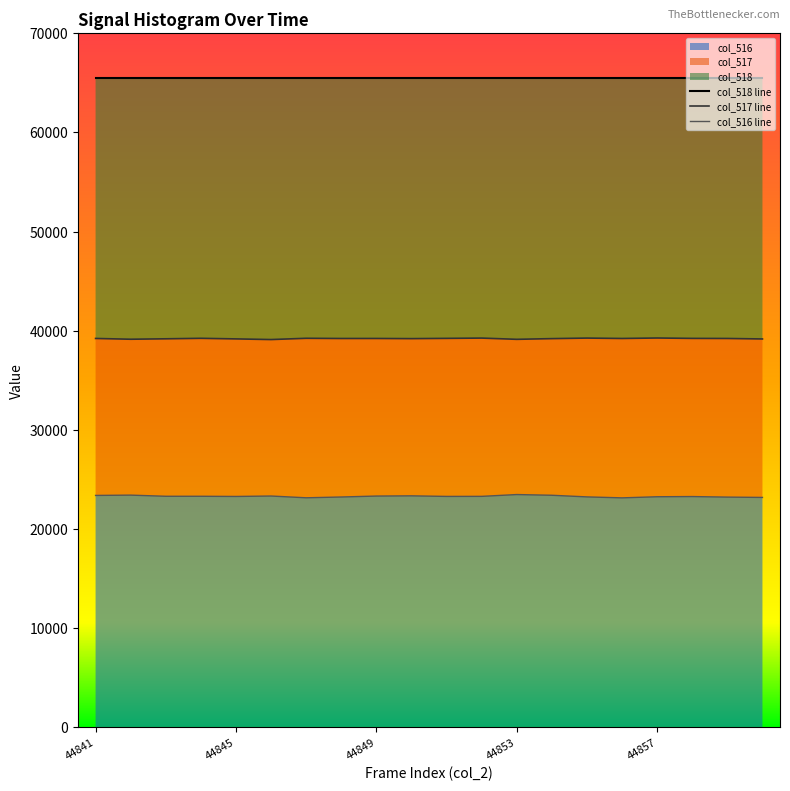

True or false: col_517 and col_516 intersect in this chart.

False